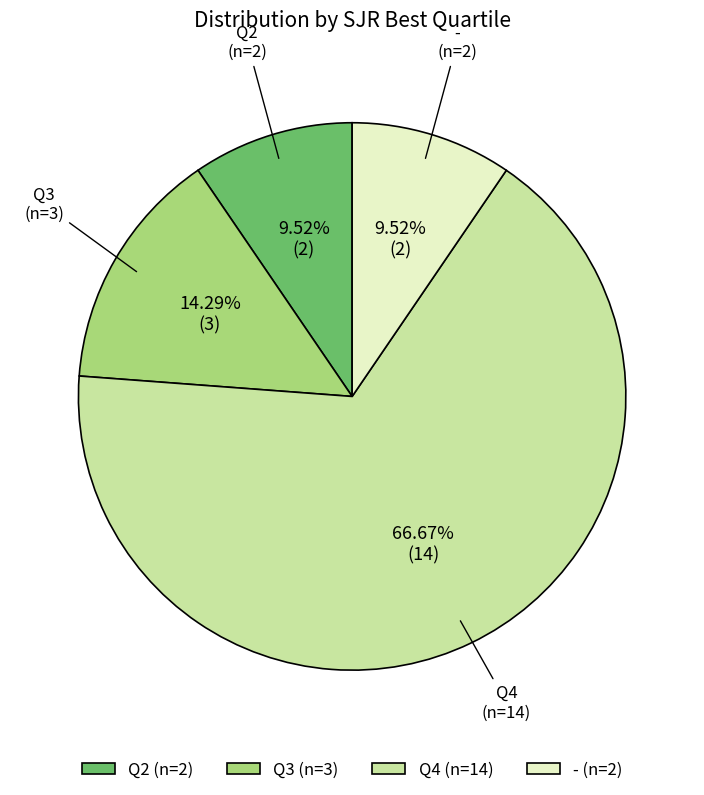

Which category accounts for the majority?

Q4